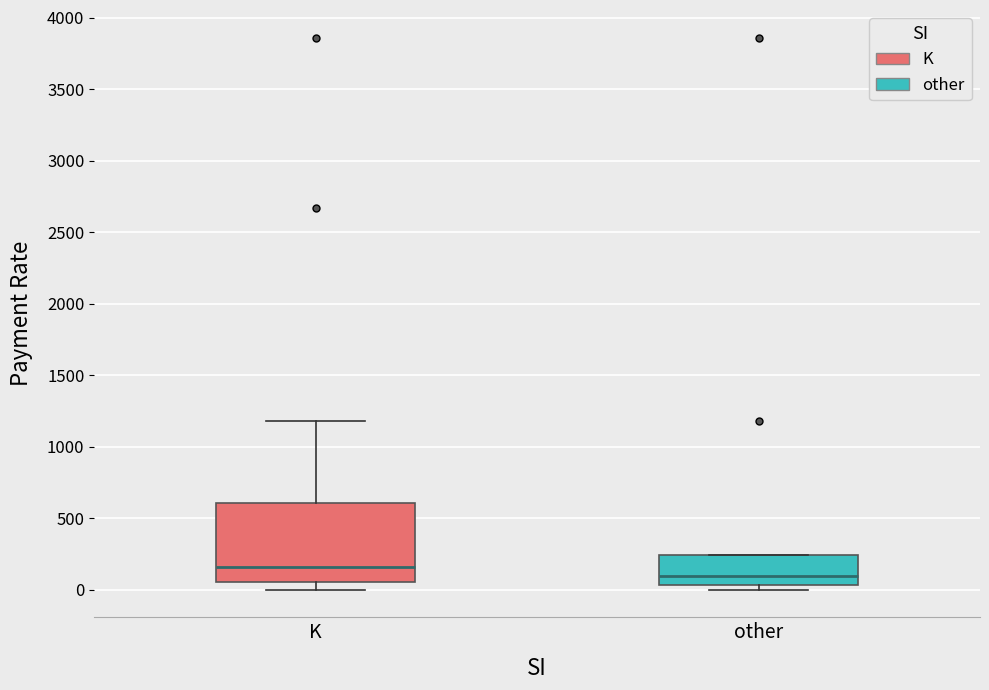

Reading left to right, read every box against the y-axis: the position of its median line, the range the box covers, and the ends of its whiskers. The values are not printed on the chart, so give them approximately, as read against the axis.

K: median 150, box 50 to 600, whiskers 0 to 1200
other: median 100, box 50 to 250, whiskers 0 to 250